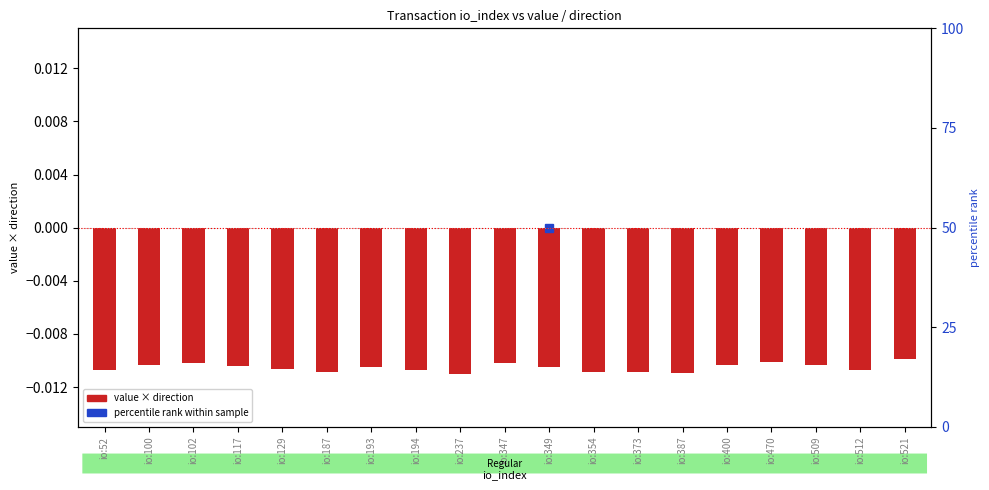

Count the number of categories in the chart.

19